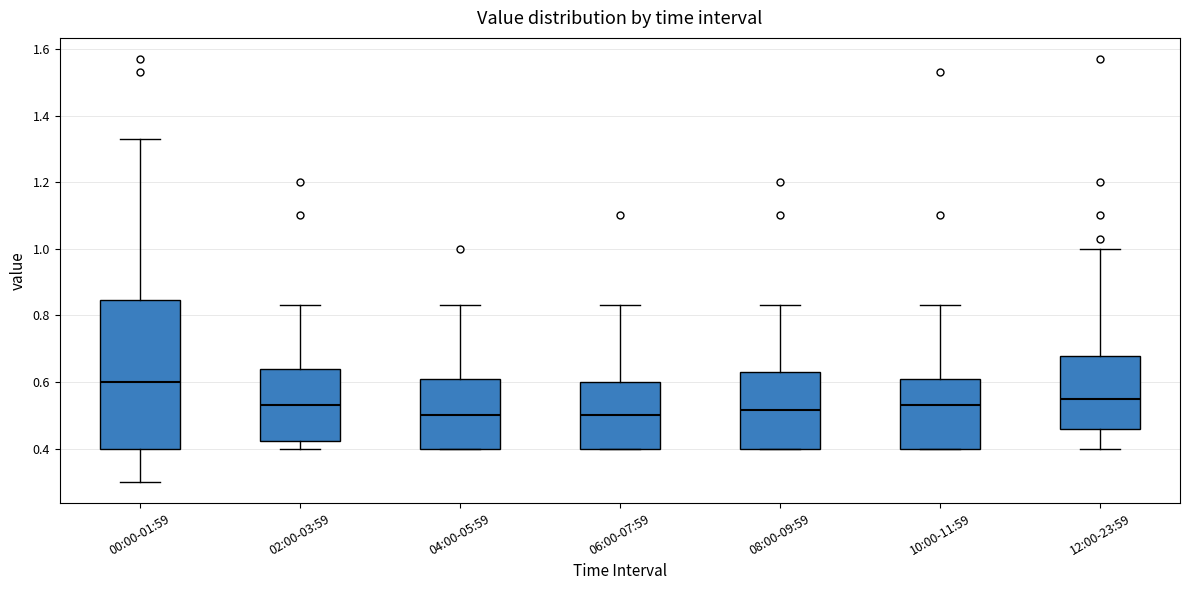

Reading left to right, read every box against the y-axis: the position of its median line, the range the box covers, and the ends of its whiskers. The values are not printed on the chart, so give them approximately, as read against the axis.

00:00-01:59: median 0.60, box 0.40 to 0.84, whiskers 0.30 to 1.34
02:00-03:59: median 0.54, box 0.42 to 0.64, whiskers 0.40 to 0.84
04:00-05:59: median 0.50, box 0.40 to 0.60, whiskers 0.40 to 0.84
06:00-07:59: median 0.50, box 0.40 to 0.60, whiskers 0.40 to 0.84
08:00-09:59: median 0.52, box 0.40 to 0.64, whiskers 0.40 to 0.84
10:00-11:59: median 0.54, box 0.40 to 0.60, whiskers 0.40 to 0.84
12:00-23:59: median 0.56, box 0.46 to 0.68, whiskers 0.40 to 1.00